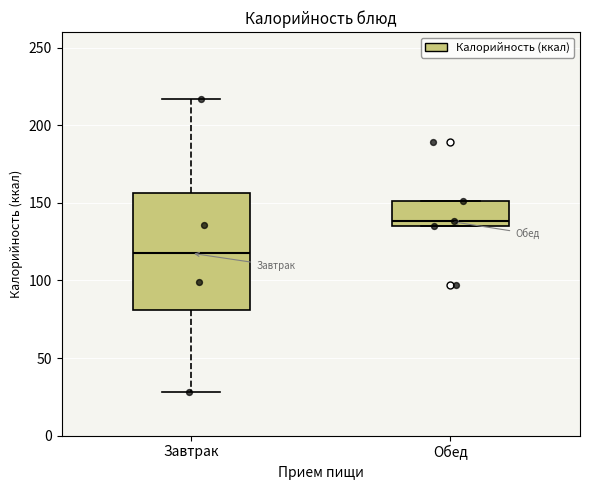

Reading left to right, transcribe this box plot: for each box, give where its median line is, the range the box spans, and where its two whiskers end, as read against the y-axis. The values are not printed on the chart, so give them approximately, as read against the axis.

Завтрак: median 120, box 80 to 155, whiskers 30 to 215
Обед: median 140, box 135 to 150, whiskers 135 to 150